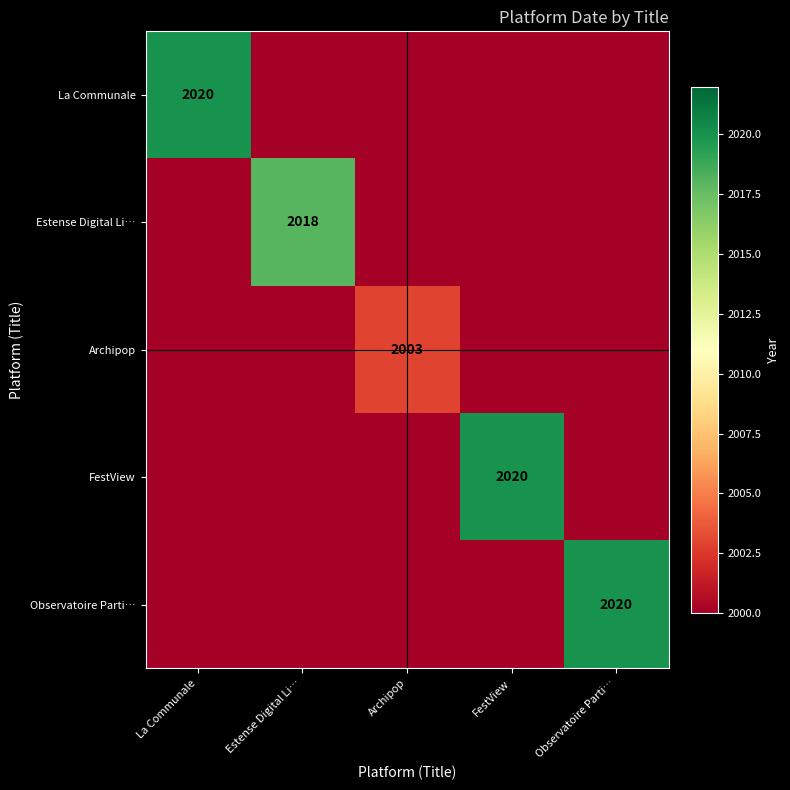

True or false: Estense Digital Li… has a value of 3164 at Estense Digital Li….

False